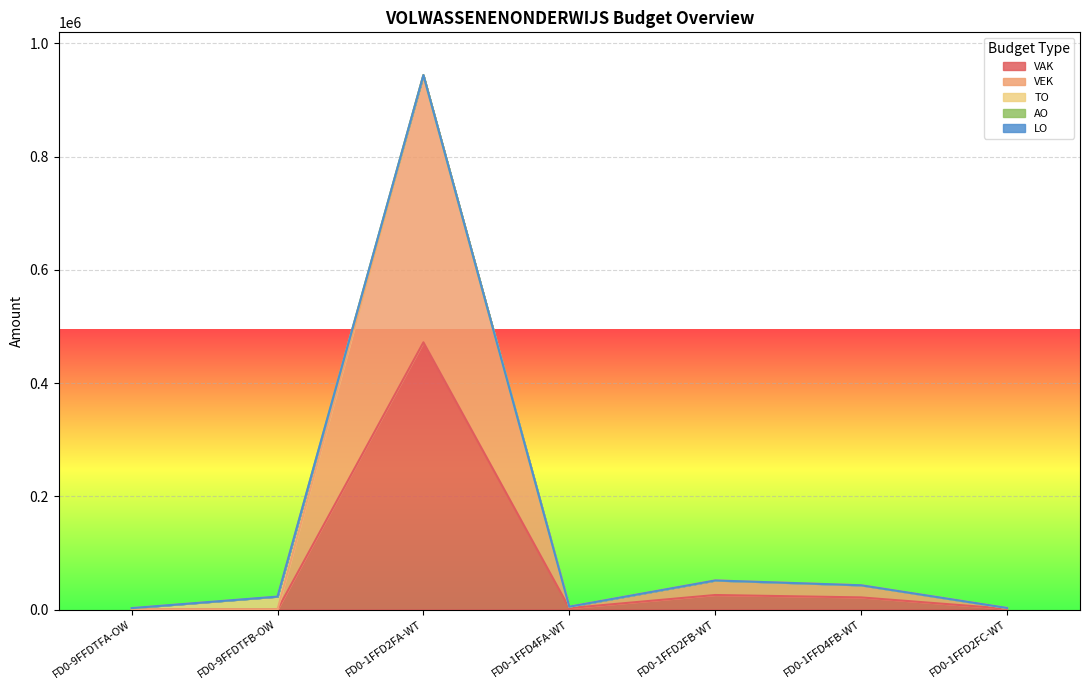

Which category has the highest value in the VEK series?

FD0-1FFD2FA-WT